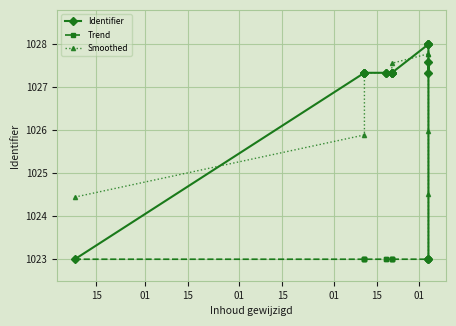

What are all the series names shown in the legend?

Identifier, Trend, Smoothed